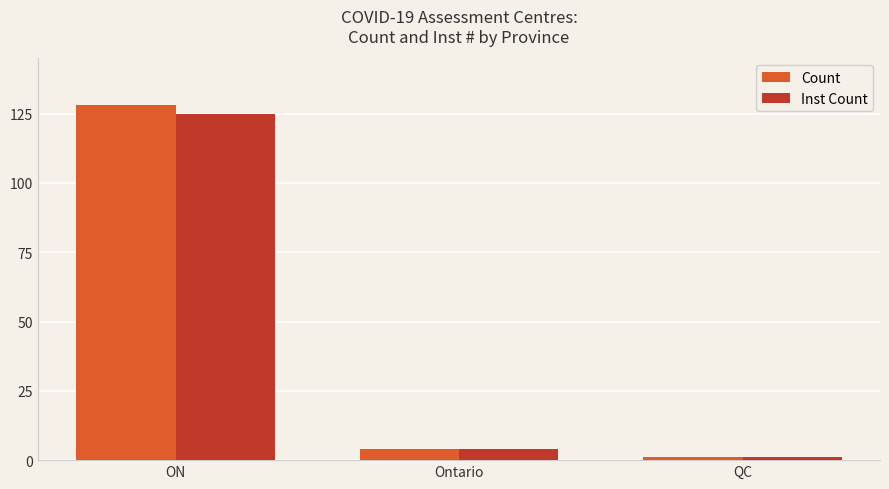

At which label is Inst Count closest to 63?

Ontario